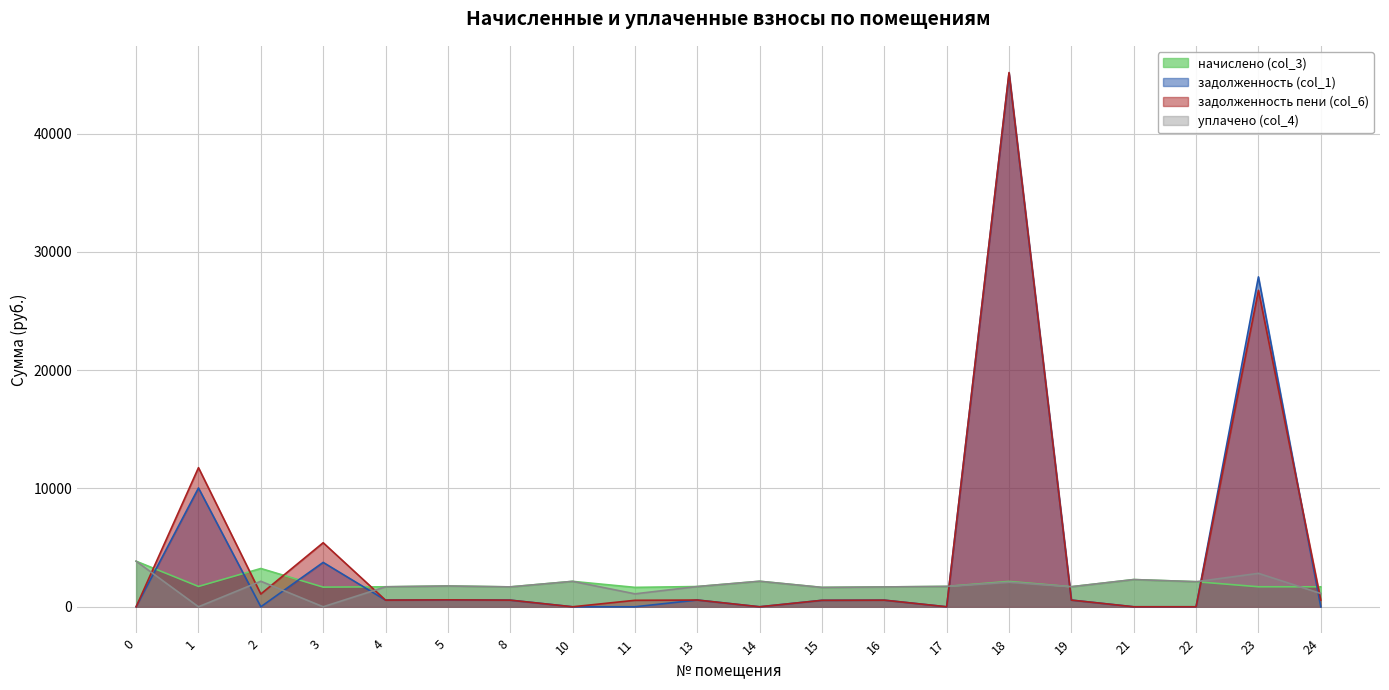

At which label is задолженность пени (col_6) closest to 22581?

23